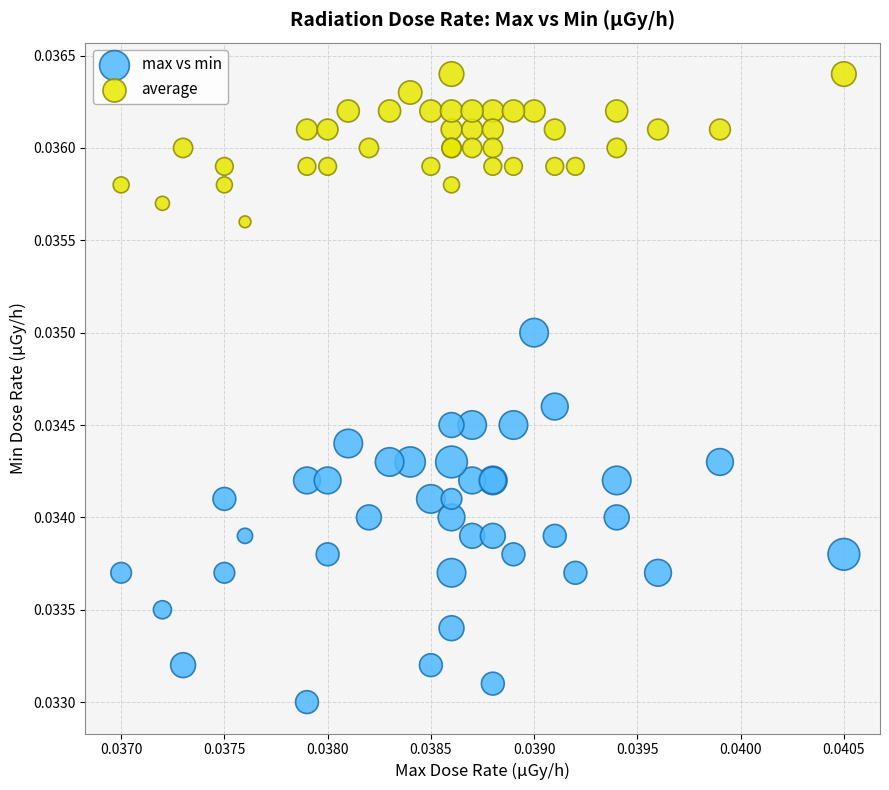

Which series reaches the maximum Y coordinate?

average